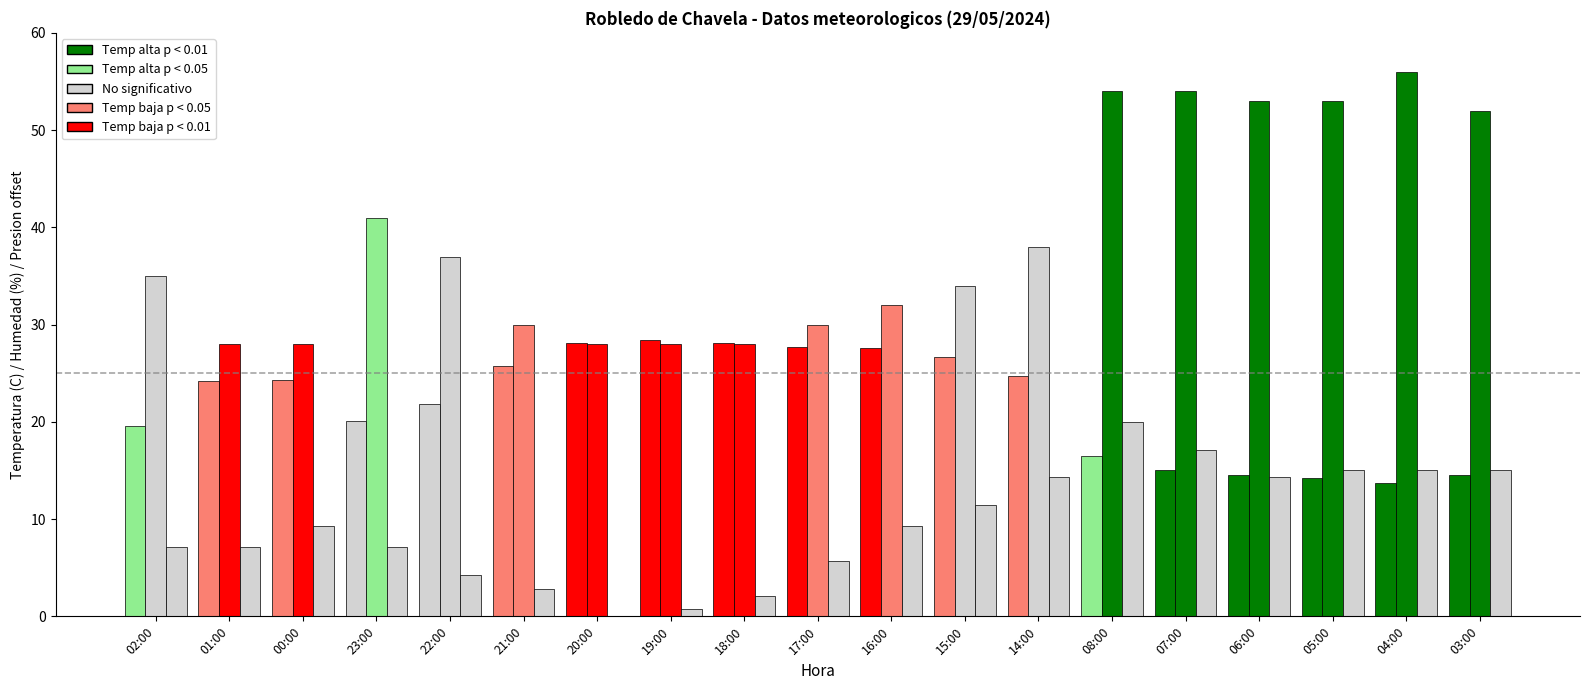

The Temperatura (C) series shows 25.7 at 21:00. True or false?

True